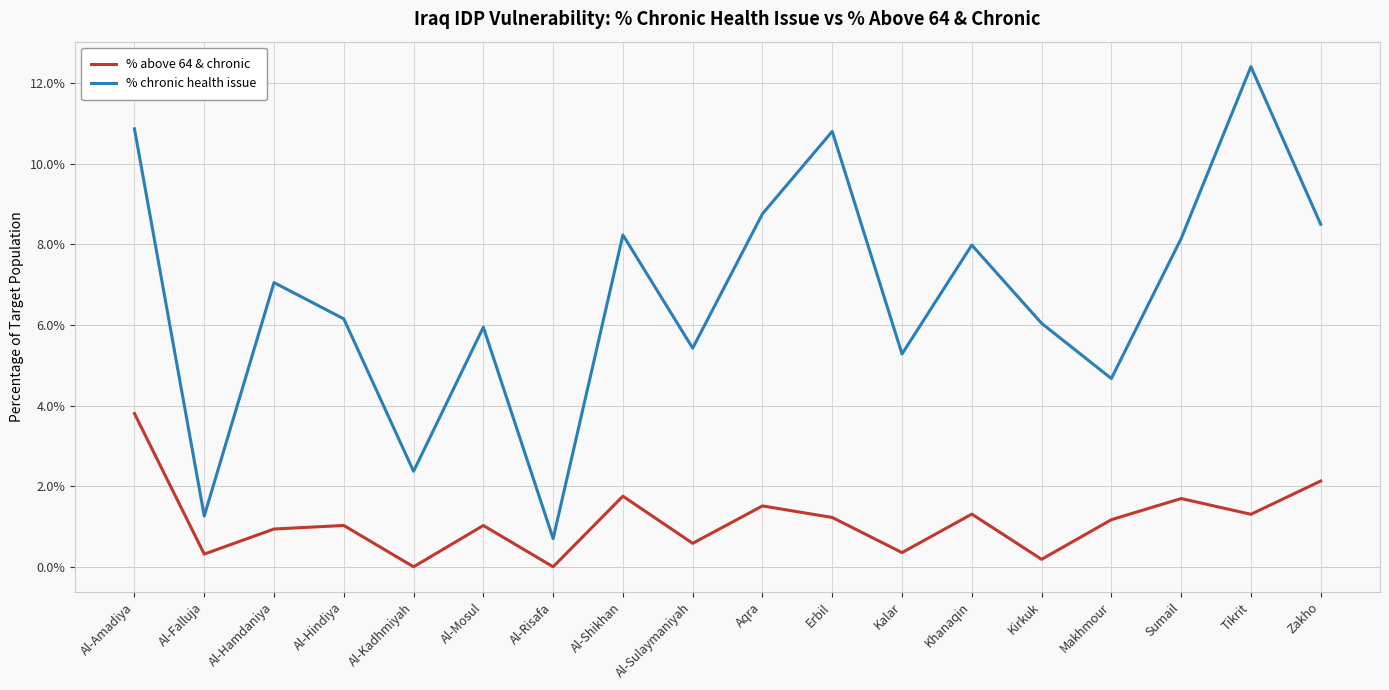

What is the sum of all % above 64 & chronic values?

0.2